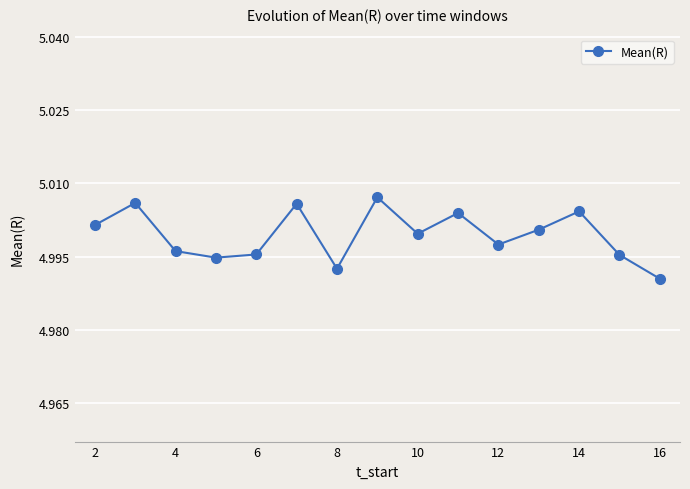

How many distinct data groups are displayed?

1